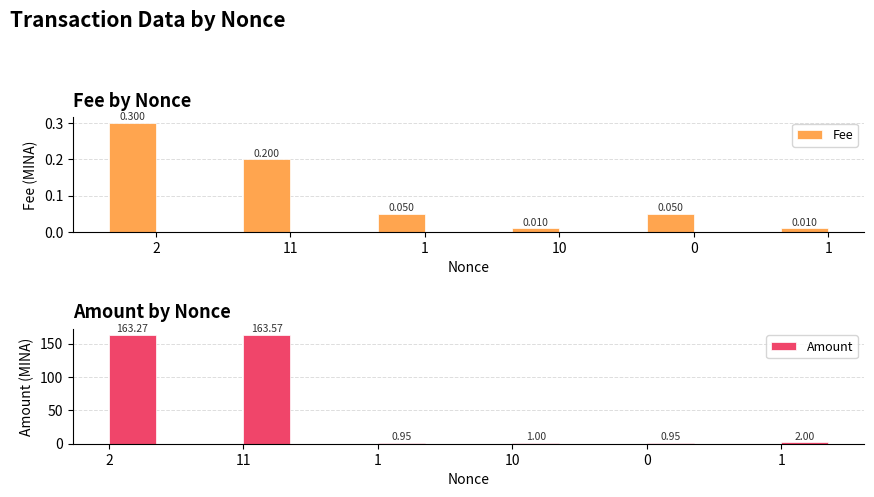

Rank the categories by Fee value from lowest to highest.

1, 10, 1, 0, 11, 2